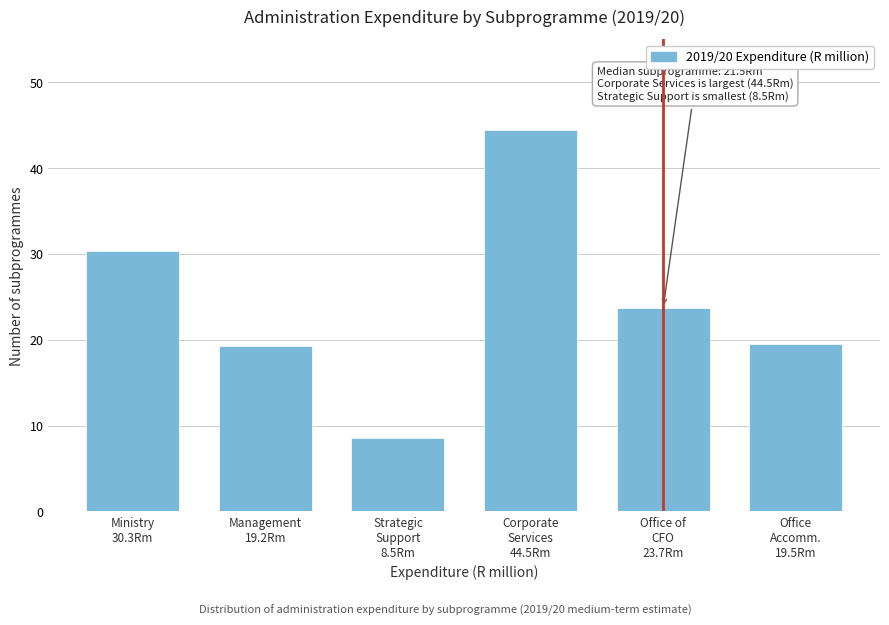

Reading left to right, extract all data points from this chart.

30.3	19.2	8.5	44.5	23.7	19.5